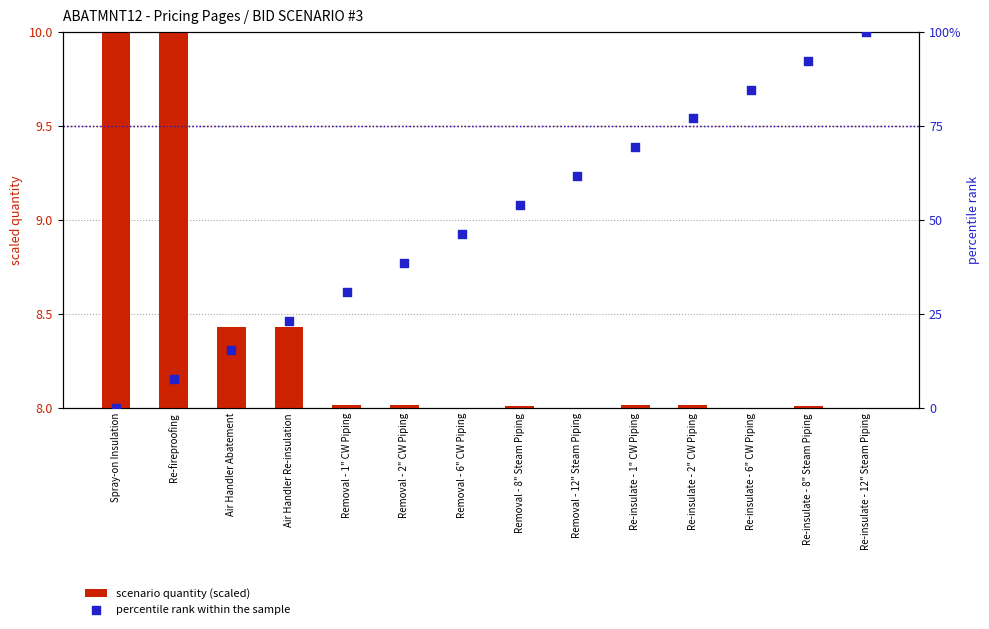

Which series reaches the maximum Y coordinate?

percentile rank within the sample